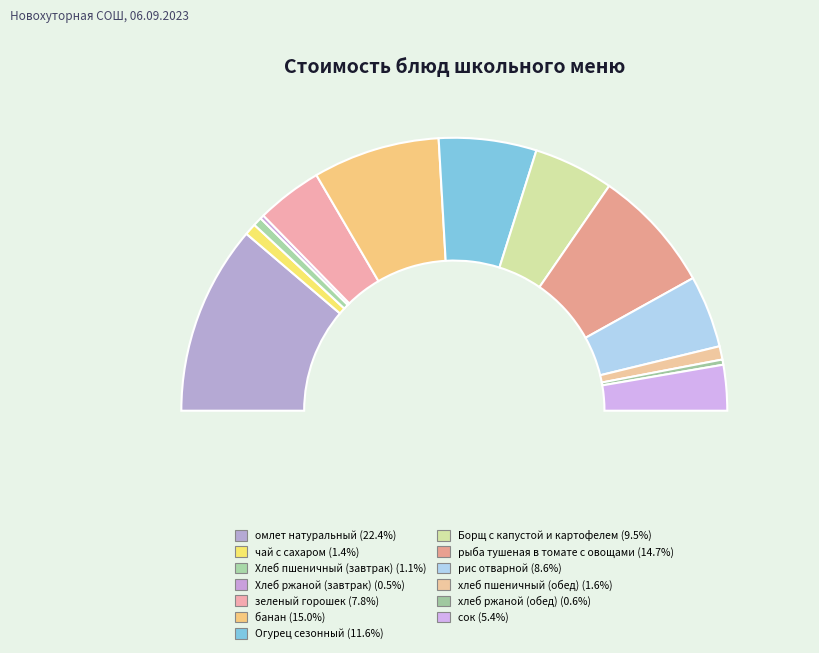

Does any single category account for the majority?

No